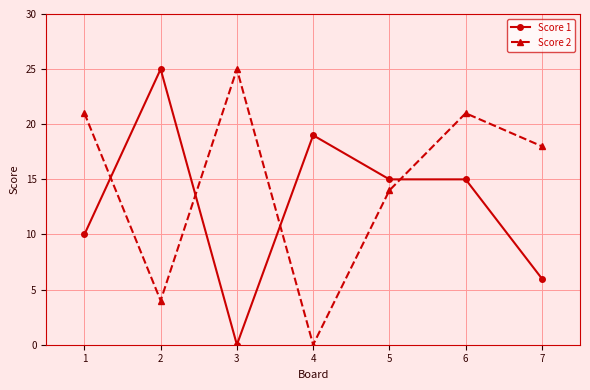

Which category has the lowest value in the Score 2 series?

4